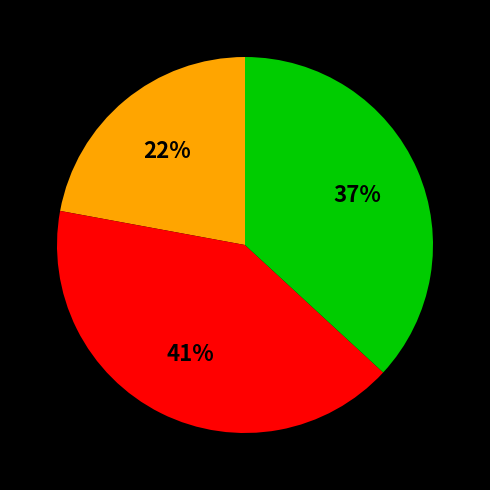

Count the number of slices in the pie.

3